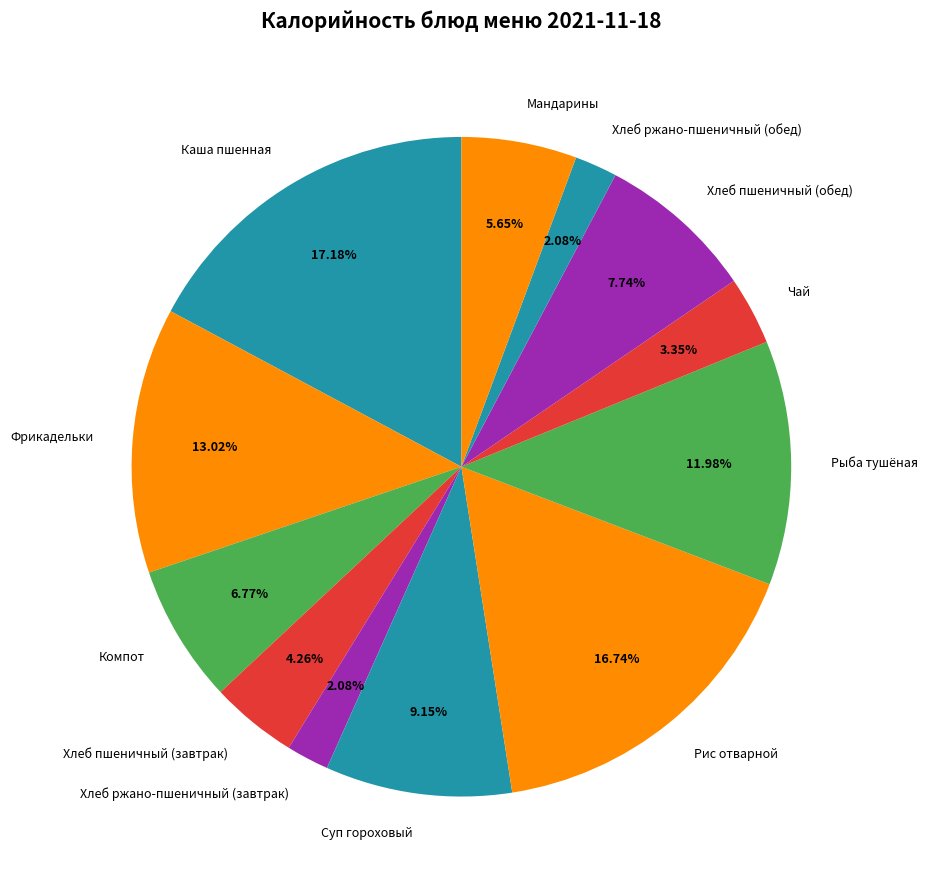

How many segments does this pie chart have?

12